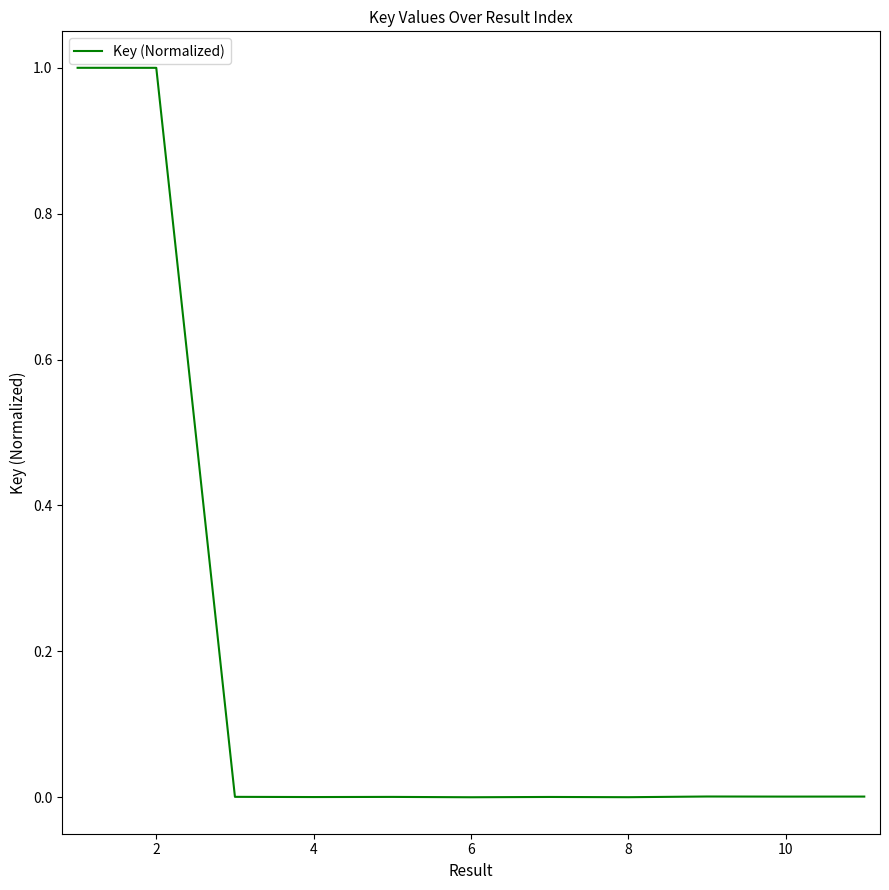

What is the maximum value shown in the chart?

1.0